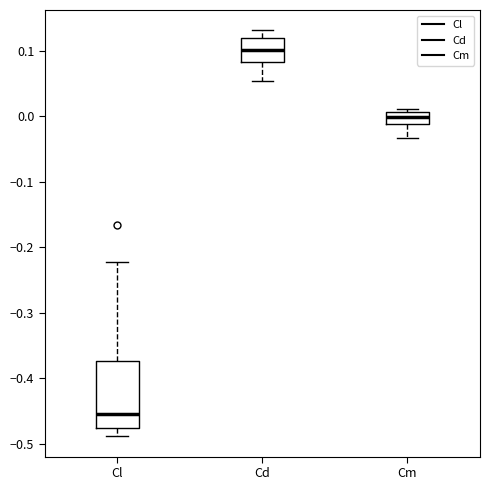

Which box is the tallest, from its lower edge to its upper edge?

Cl